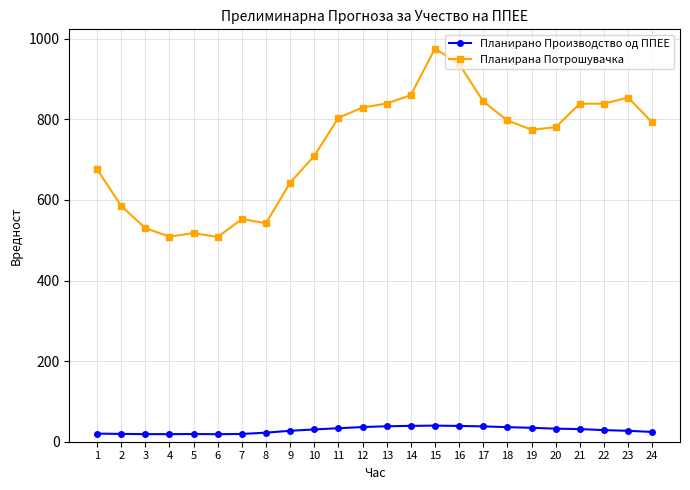

True or false: Планирана Потрошувачка has more than 1 interior local peaks.

True